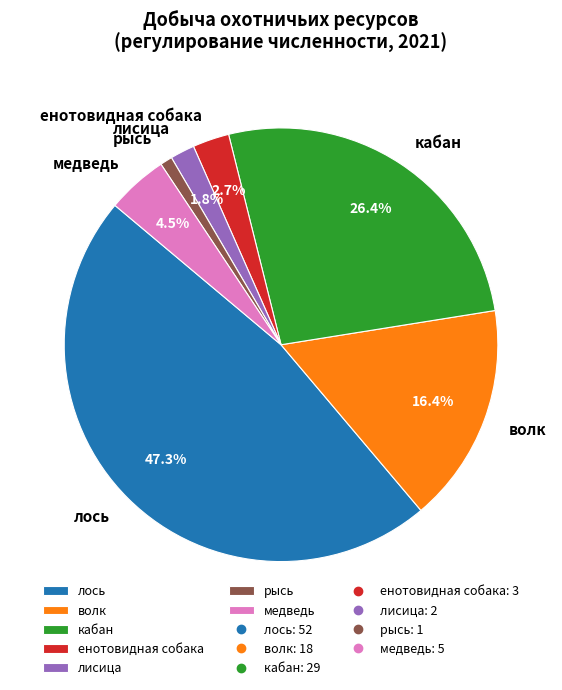

Does лисица account for over 50% of the chart?

No